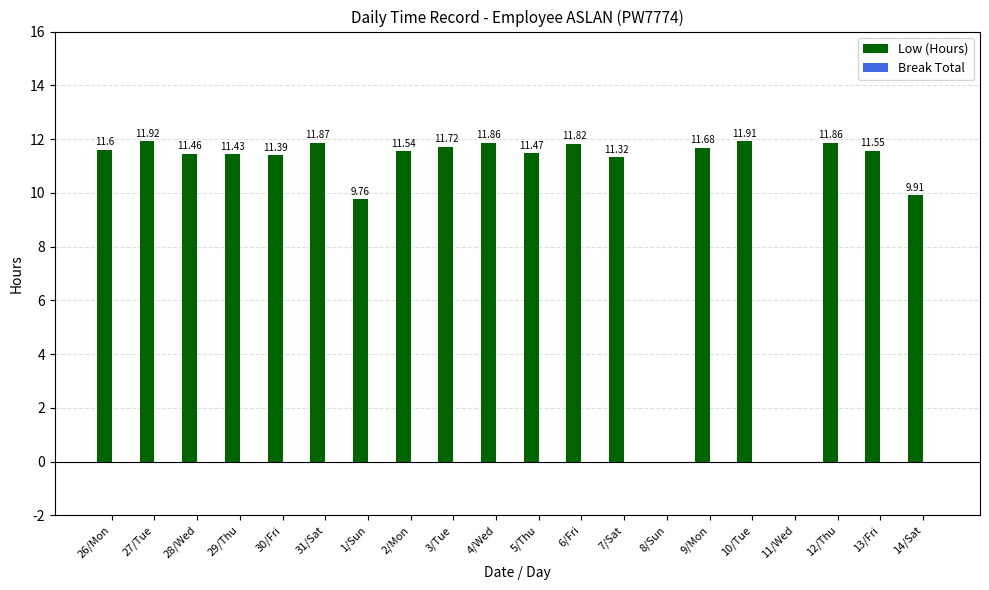

Count the number of data series in this chart.

1